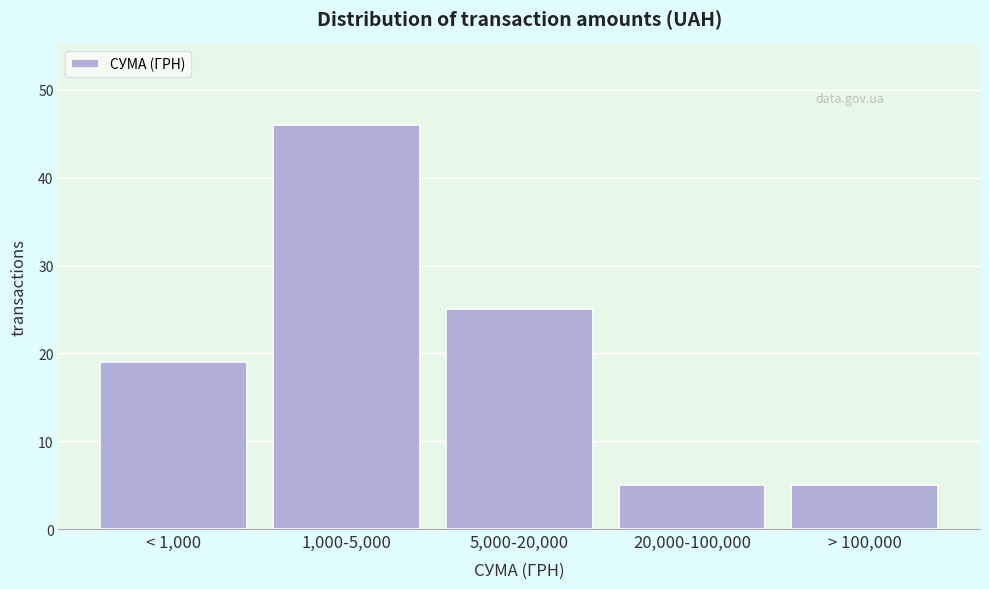

Reading right to left, what are all the values shown in this chart?

> 100,000=5	20,000-100,000=5	5,000-20,000=25	1,000-5,000=46	< 1,000=19